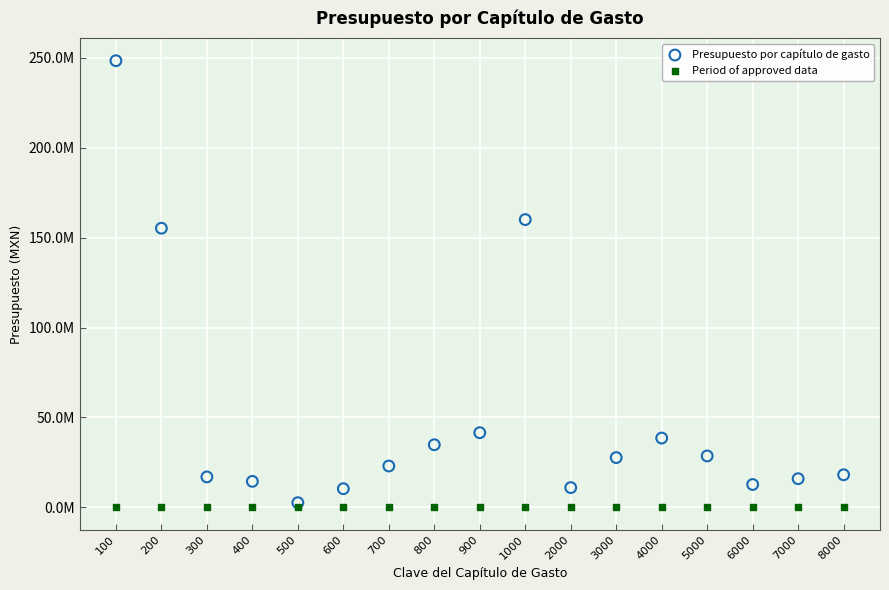

Which series reaches the maximum Y coordinate?

Presupuesto por capítulo de gasto